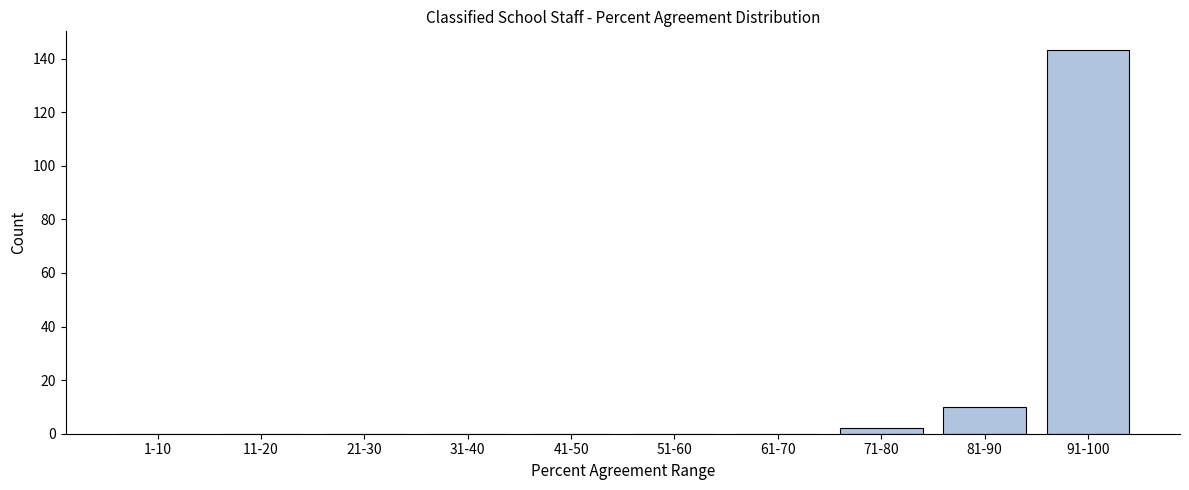

Reading right to left, extract all data points from this chart.

91-100=143	81-90=10	71-80=2	61-70=0	51-60=0	41-50=0	31-40=0	21-30=0	11-20=0	1-10=0